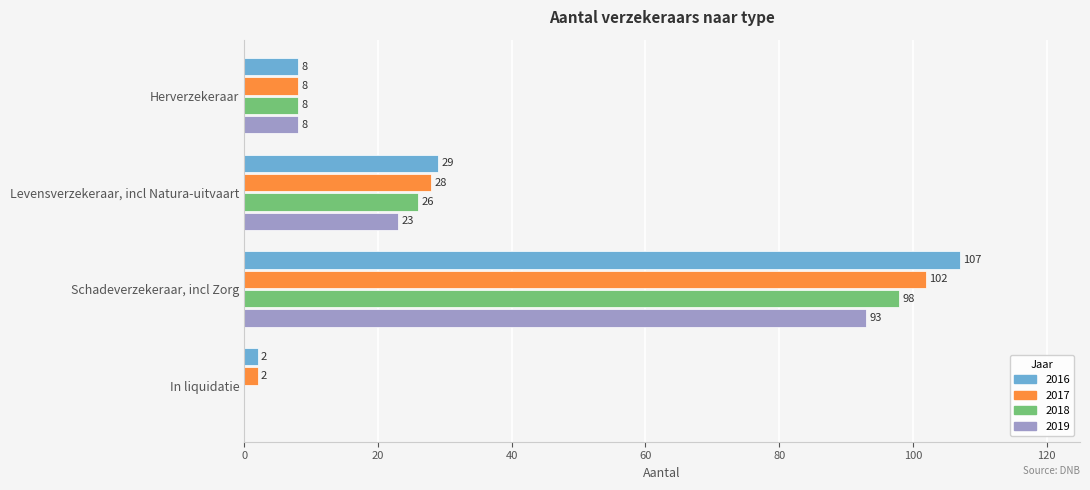

The value of 2017 at Levensverzekeraar, incl Natura-uitvaart is 28. True or false?

True